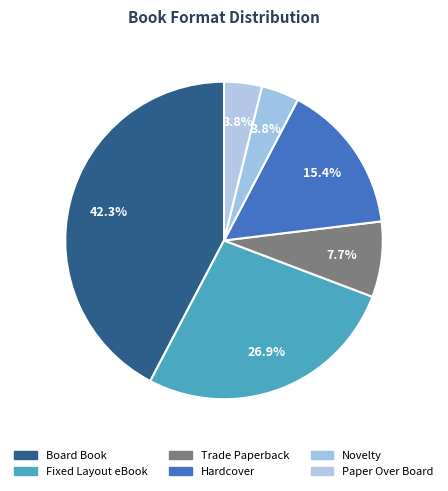

Count the number of slices in the pie.

6